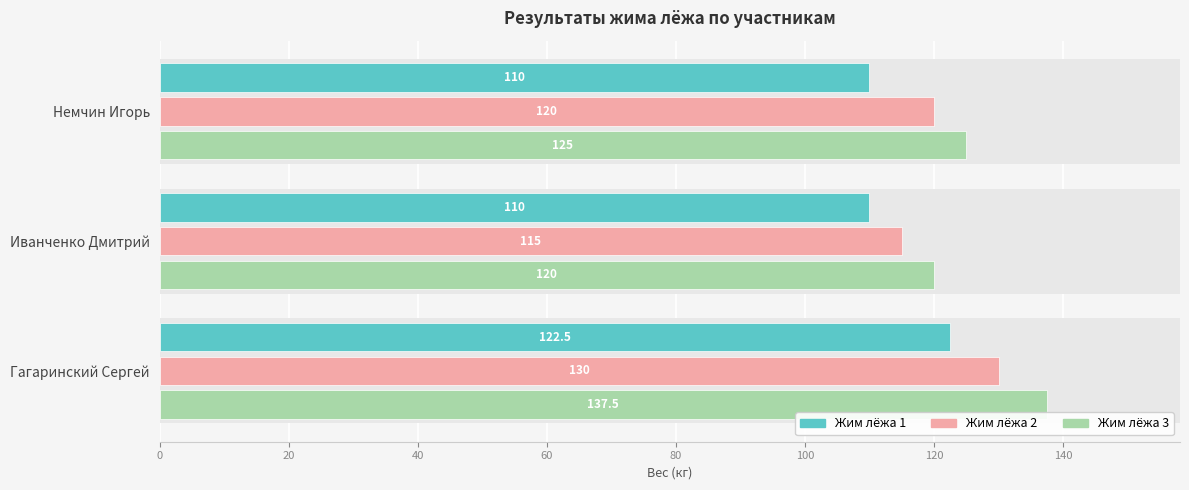

Between Иванченко Дмитрий and Немчин Игорь, which is larger?

Иванченко Дмитрий